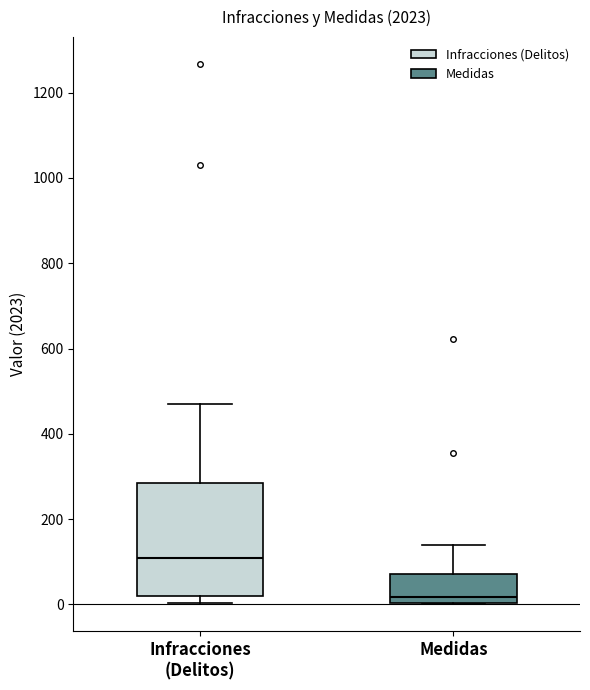

Reading left to right, transcribe this box plot: for each box, give where its median line is, the range the box spans, and where its two whiskers end, as read against the y-axis. The values are not printed on the chart, so give them approximately, as read against the axis.

Infracciones (Delitos): median 120, box 20 to 280, whiskers 0 to 480
Medidas: median 20, box 0 to 80, whiskers 0 to 140